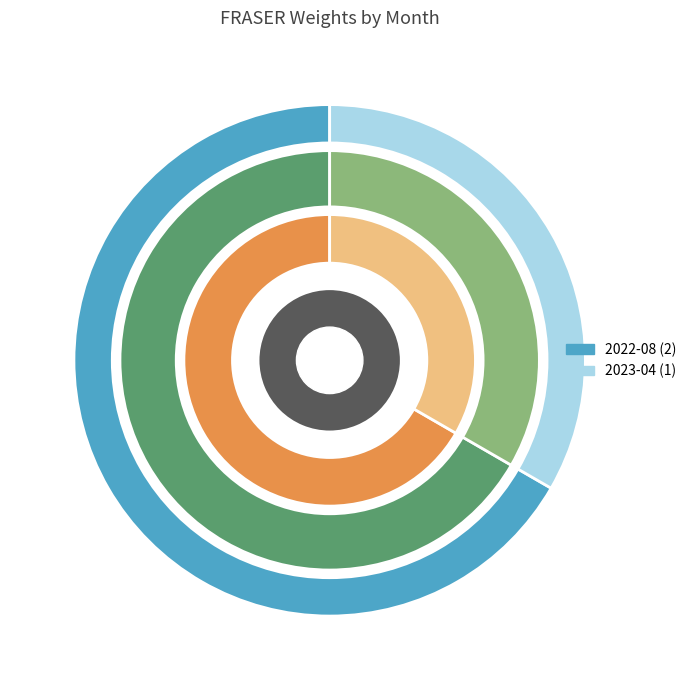

Does any single category account for the majority?

Yes